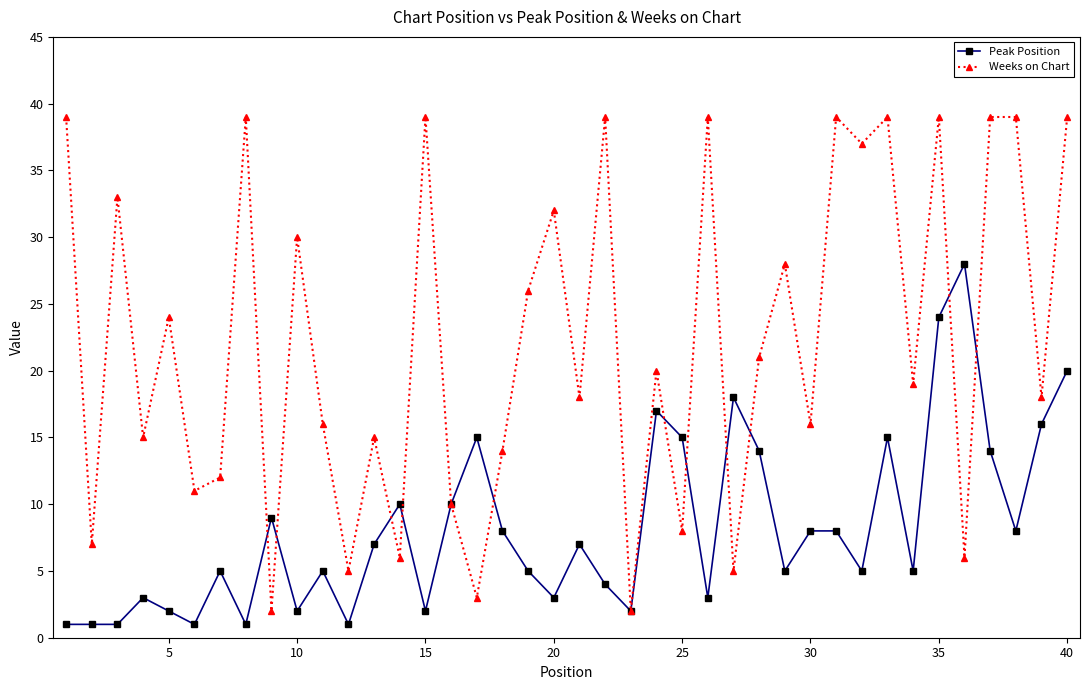

How many lines are shown in the chart?

2